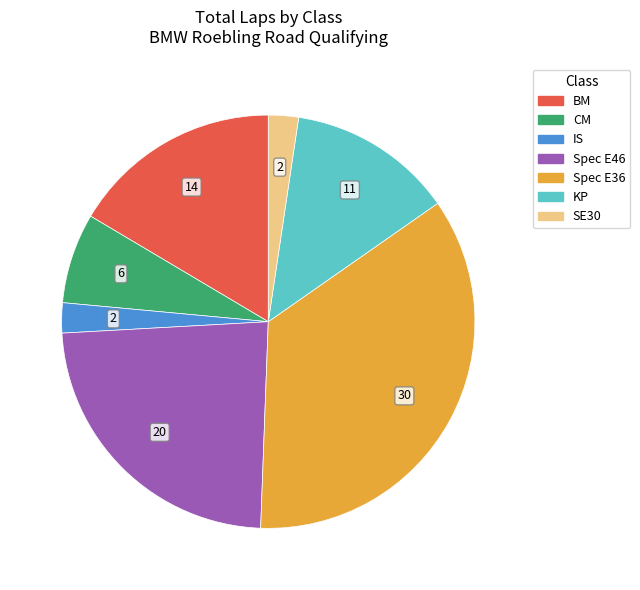

The BM slice represents 23% of the pie. True or false?

False